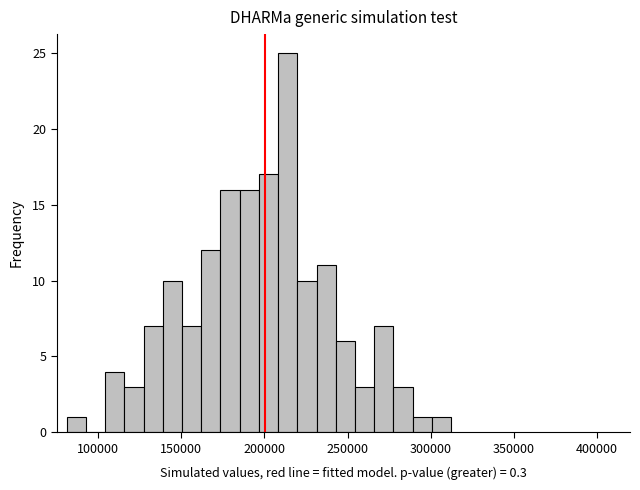

Around what value on the x-axis is the tallest bar? Give the approximate position of its centre, as read against the axis.

215000